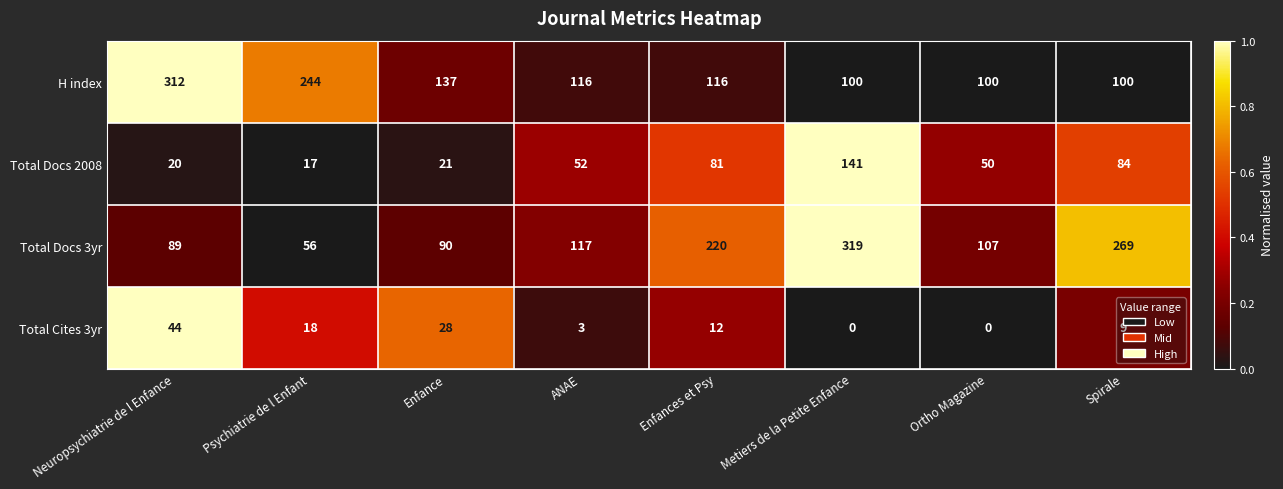

Rank the series at Ortho Magazine from lowest to highest value.

Total Cites 3yr, Total Docs 2008, H index, Total Docs 3yr